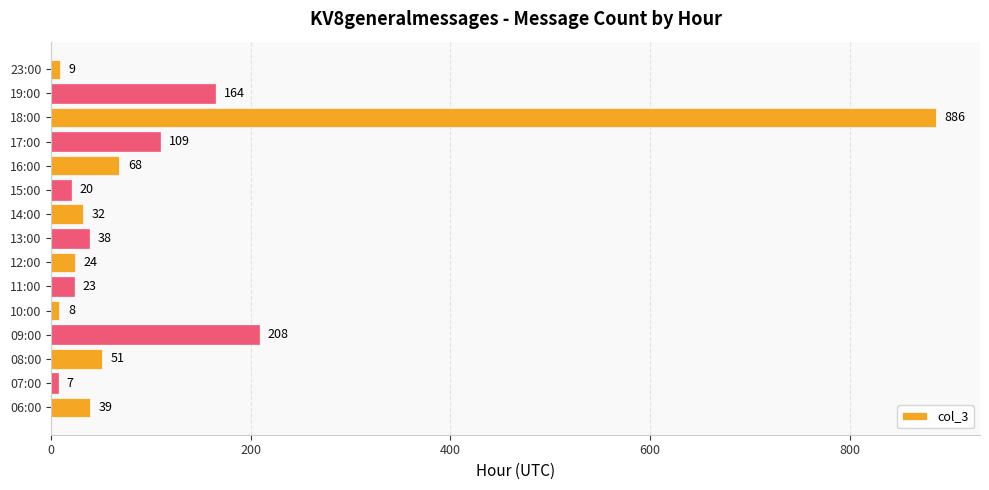

How many data points are less than 38?

7